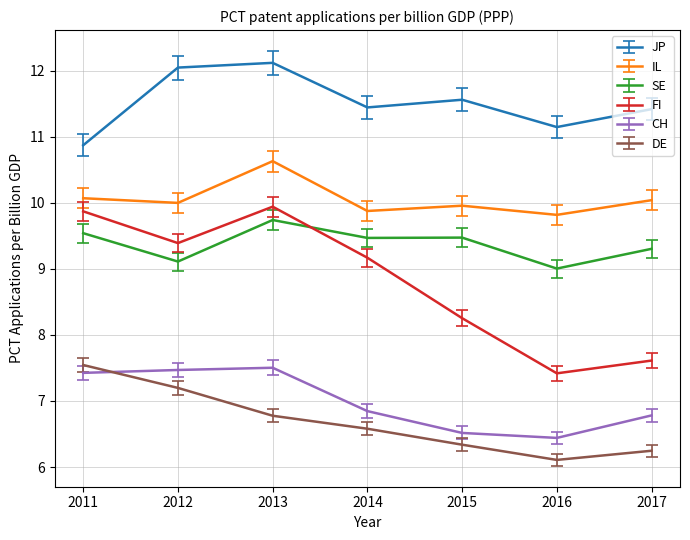

At 2015, list the series in order from largest to smallest.

JP, IL, SE, FI, CH, DE